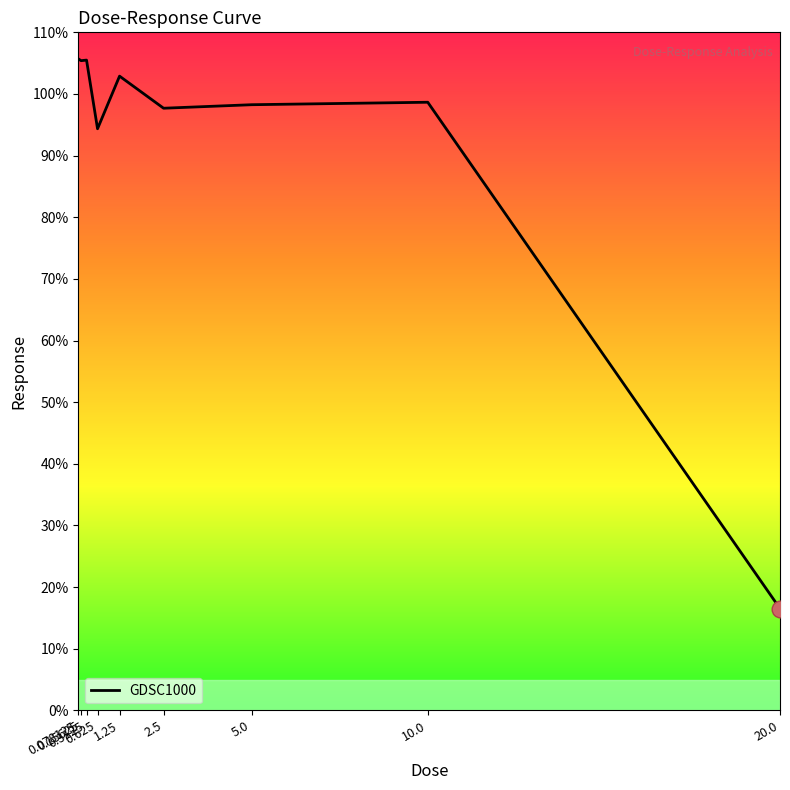

Approximately how many times larger is the value at 1.25 compared to 0.078125?

1.0